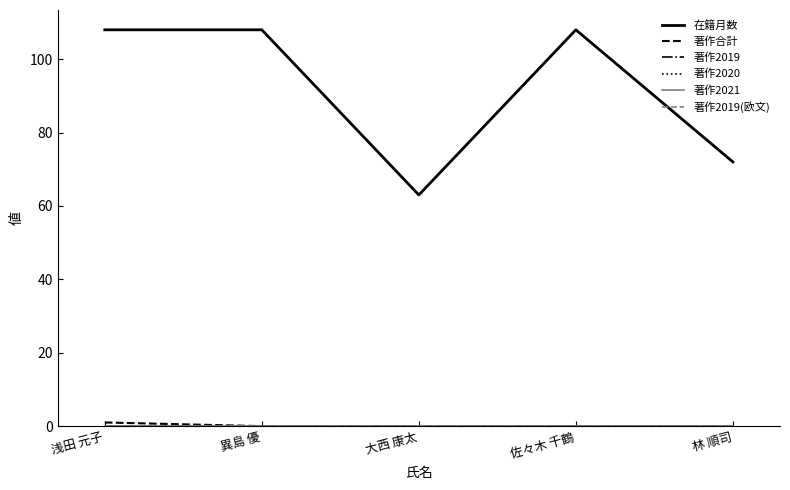

Which series has the widest spread of values?

在籍月数